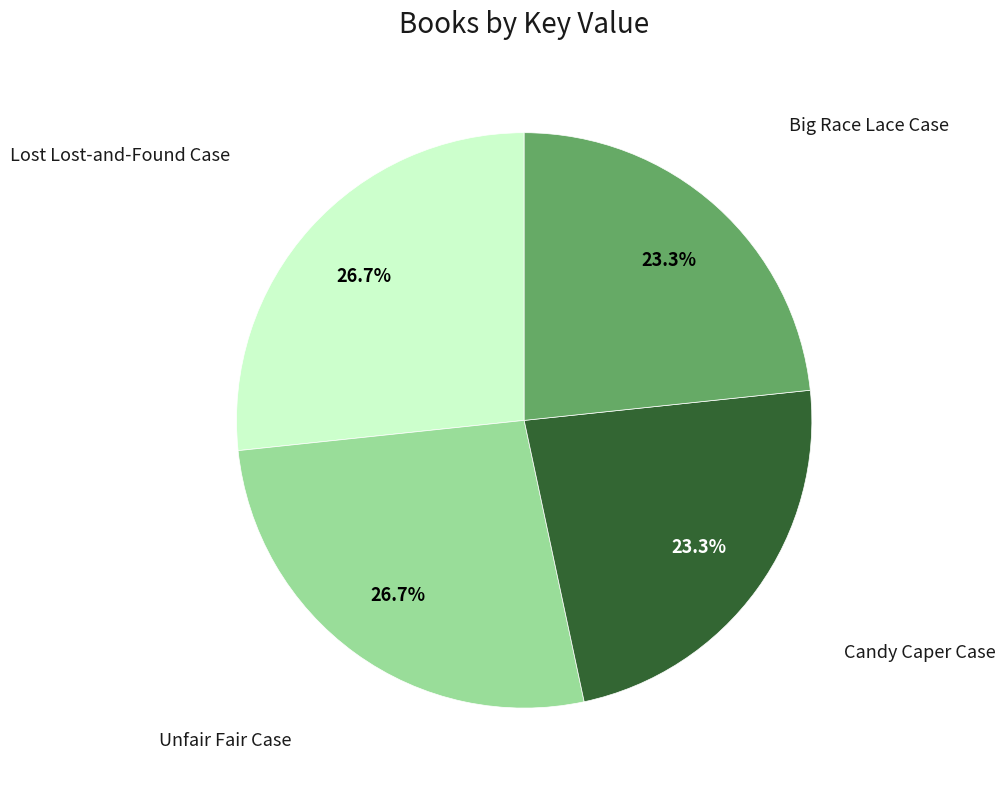

Does Candy Caper Case represent more than half of the total?

No